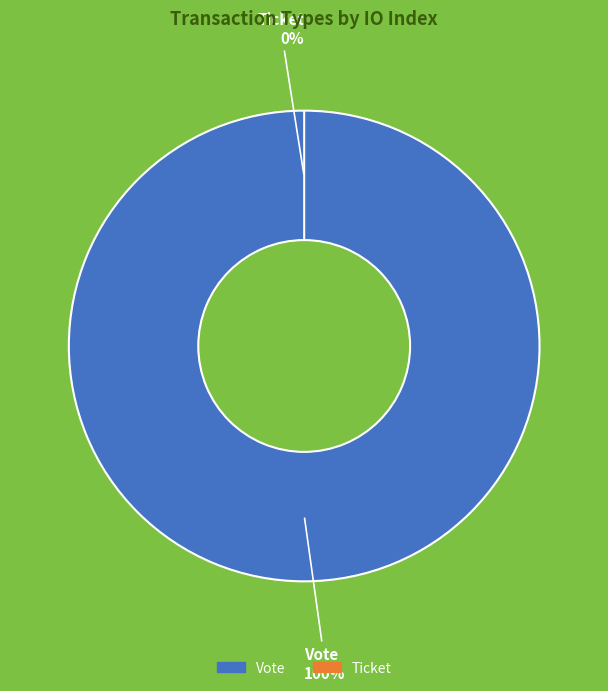

Which category accounts for the majority?

Vote (io_index=1)